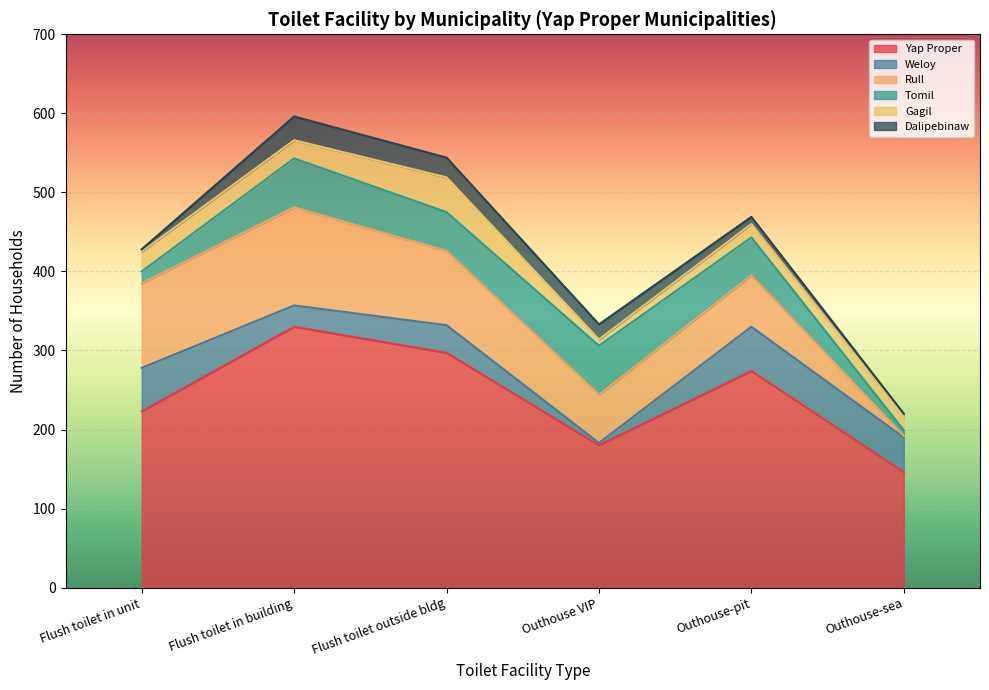

What is the value of the Yap Proper point at the 2nd from the left?

330